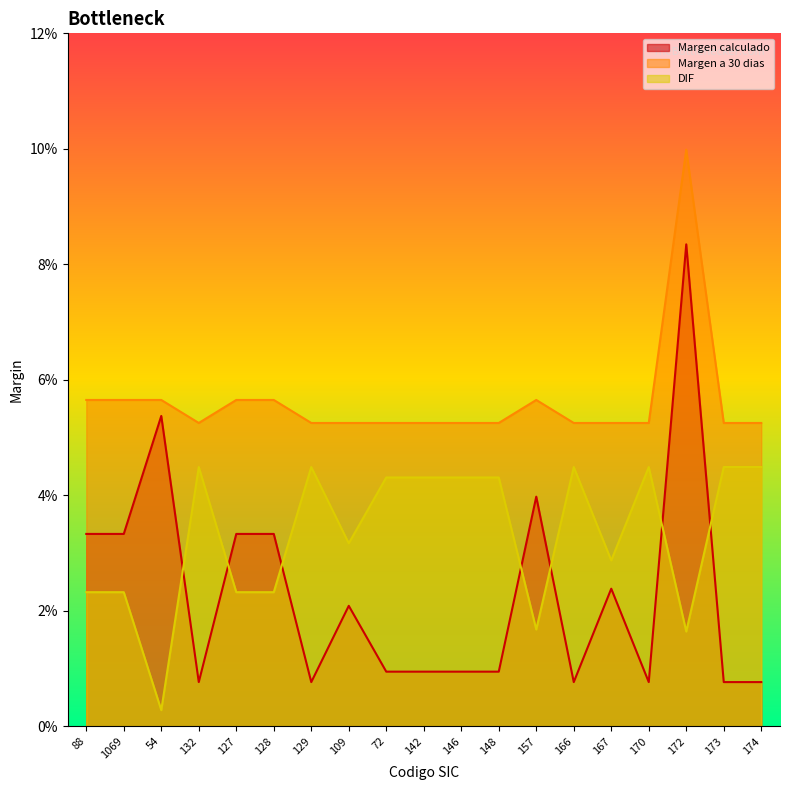

How many lines are shown in the chart?

3